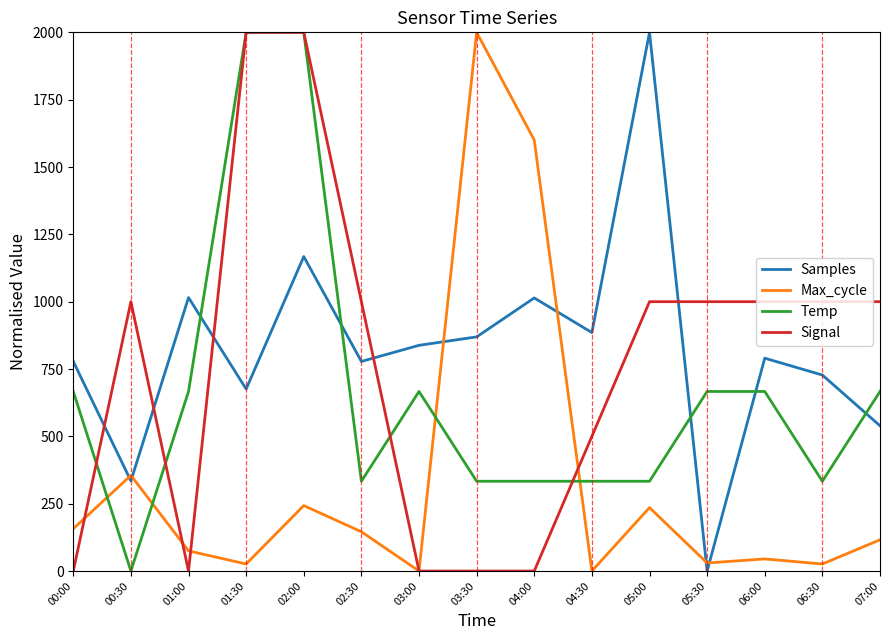

At which category is the sum across all series the highest?

02:00